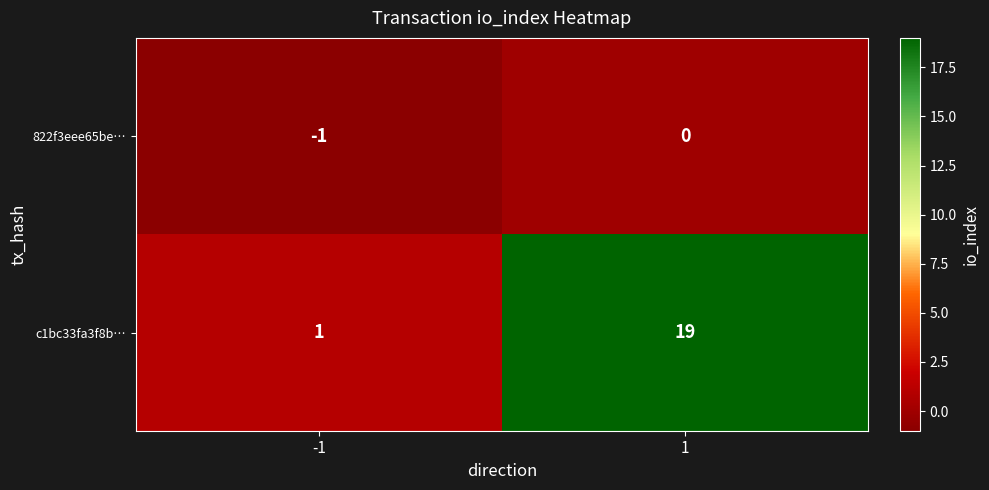

At how many categories does at least one series exceed 6?

1